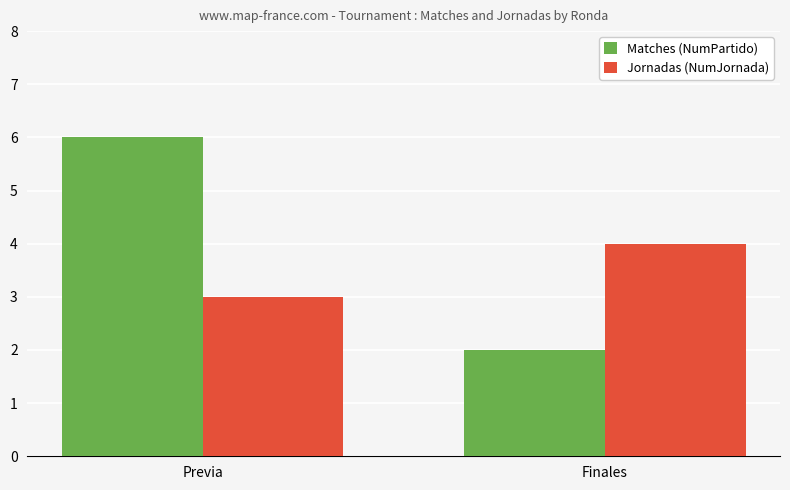

Is the value of Matches (NumPartido) at Finales greater than the value of Jornadas (NumJornada) at Finales?

No